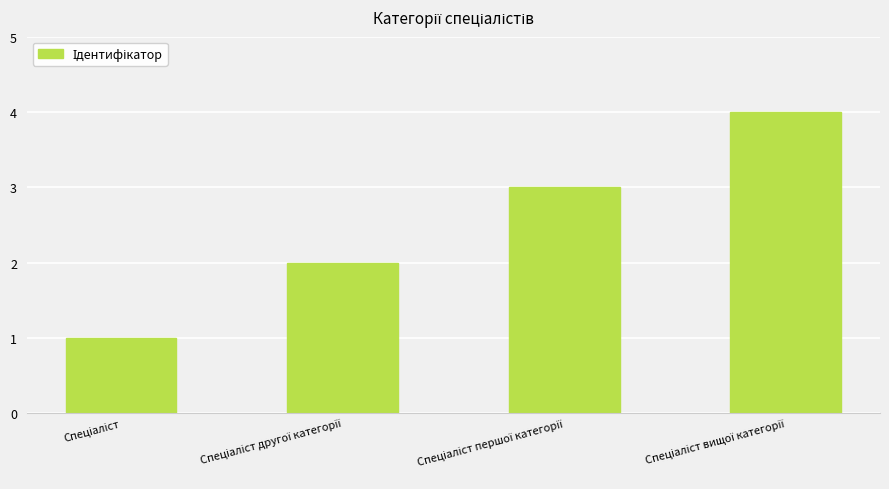

What is the minimum value shown in the chart?

1